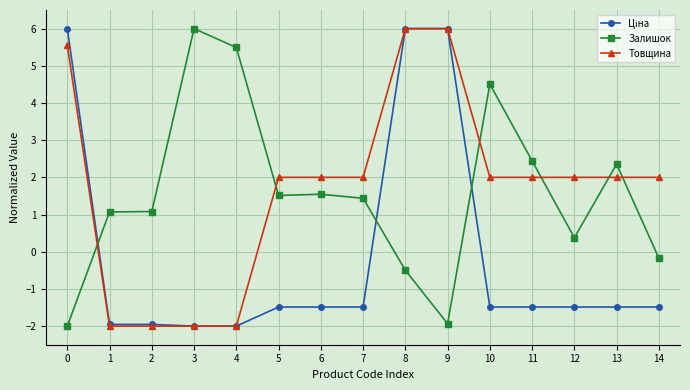

Count the number of data series in this chart.

3